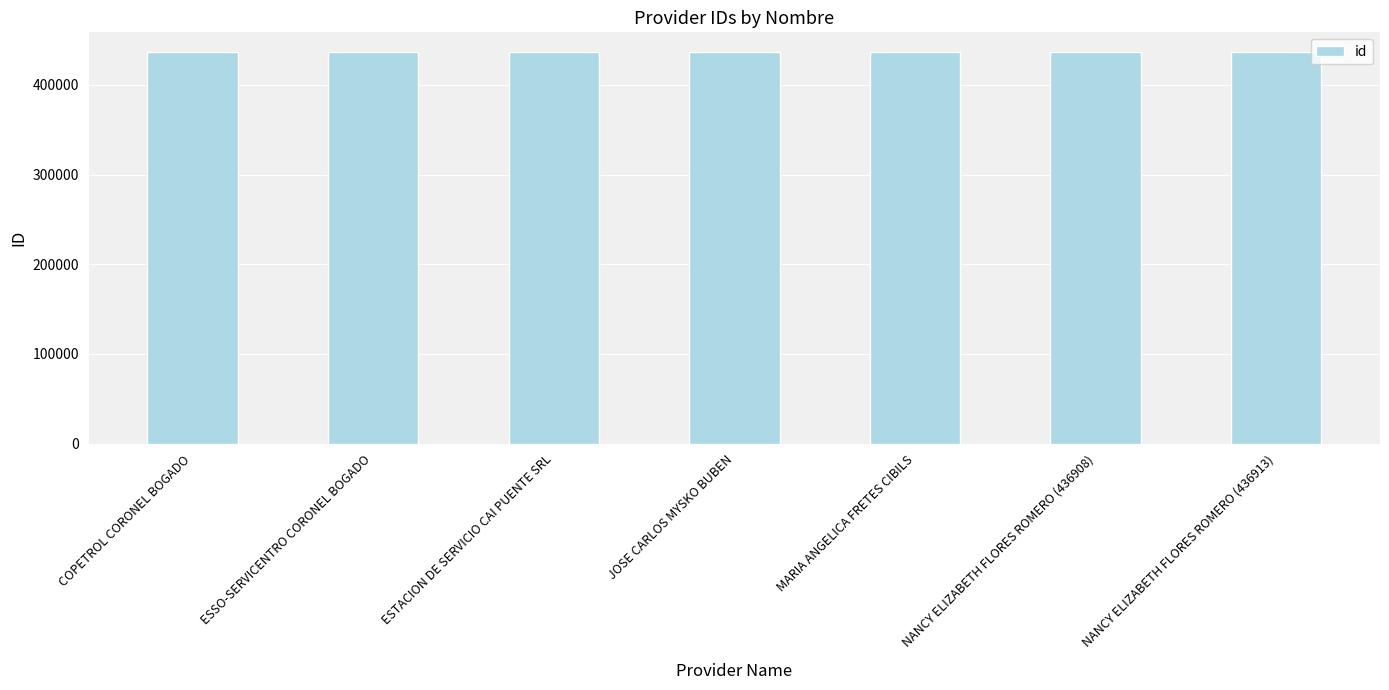

What is the label of the 5th bar from the left?

MARIA ANGELICA FRETES CIBILS